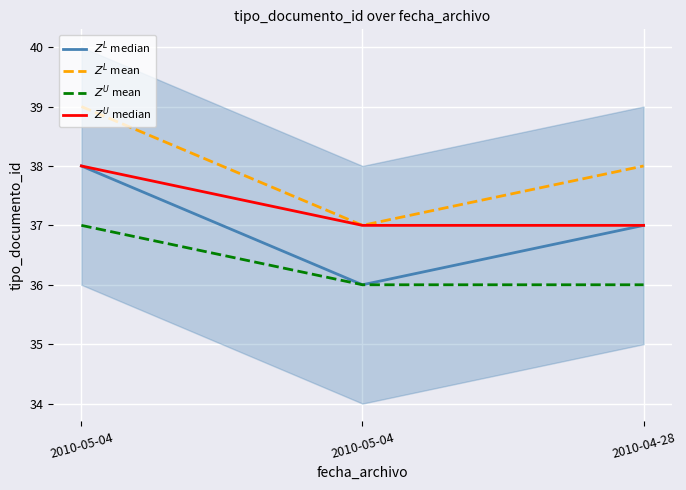

Is it true that $Z^U$ mean equals 17 at 2010-05-04?

False